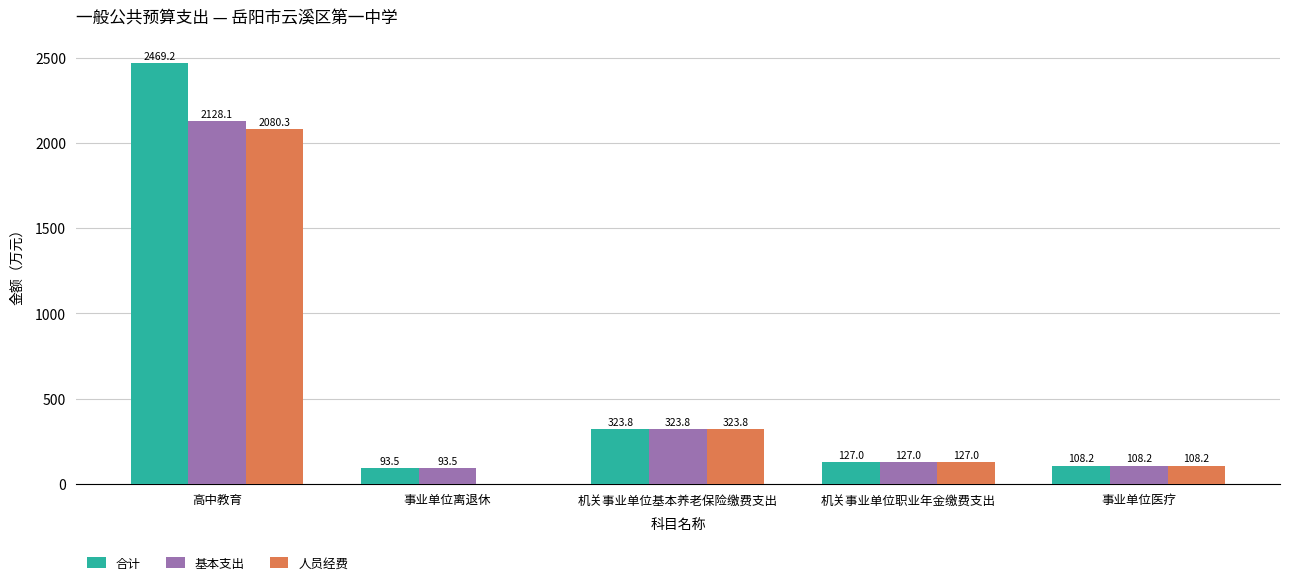

What is the maximum value shown in the chart?

2469.2